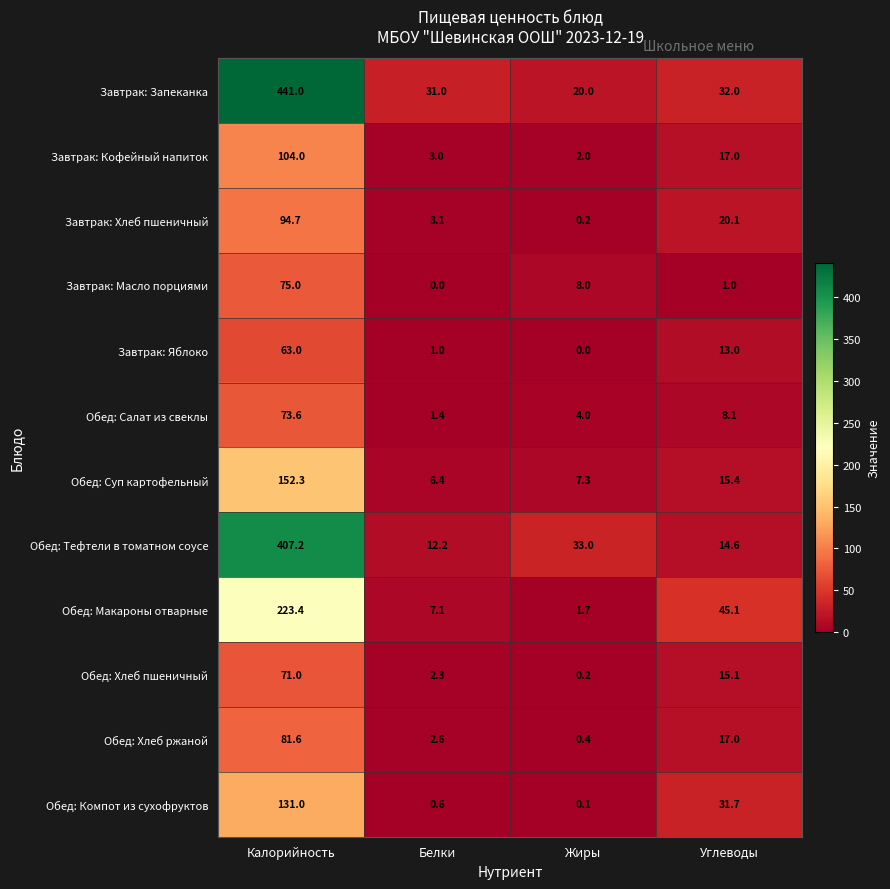

Where does the Завтрак: Масло порциями series first go above 8?

Калорийность